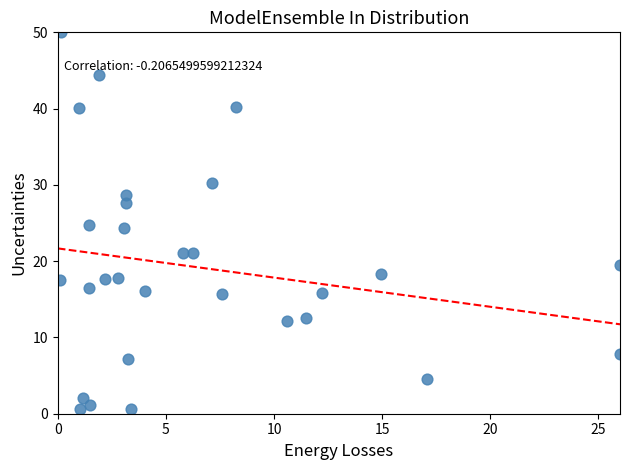

Count the number of points in this scatter plot.

29